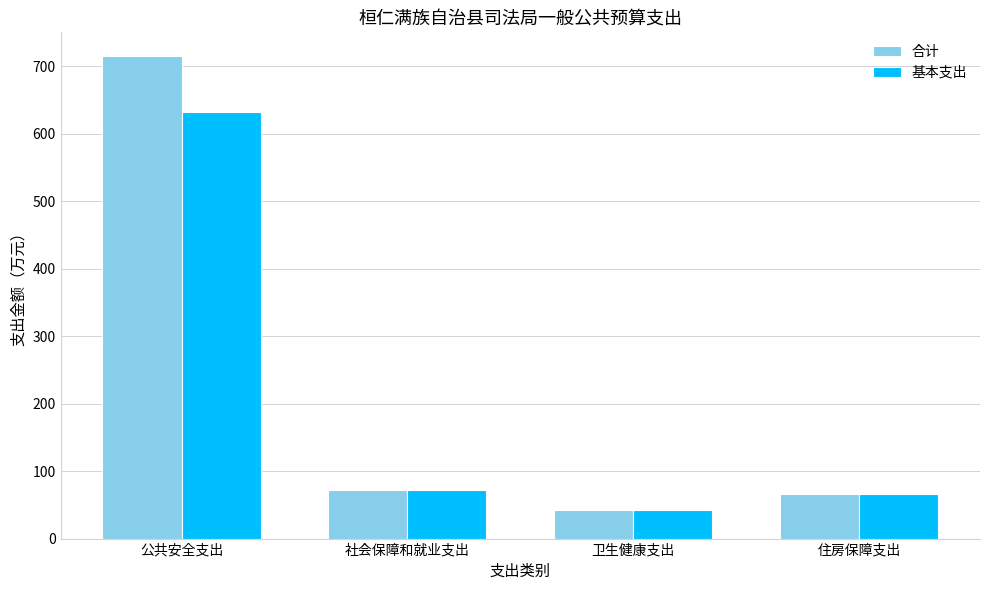

Are the bars grouped side by side (vs. stacked)?

Yes